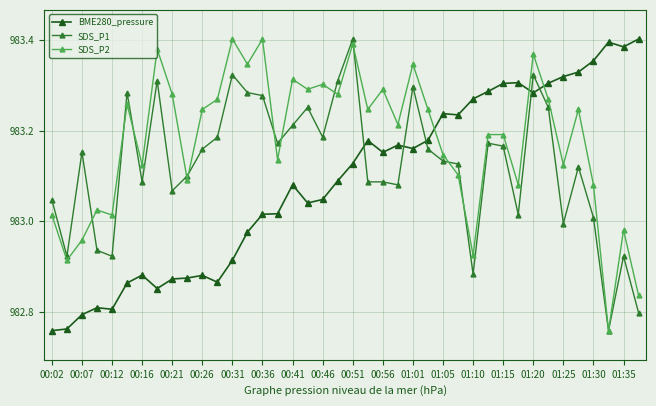

Rank the series by their average value, from lowest to highest.

BME280_pressure, SDS_P1, SDS_P2